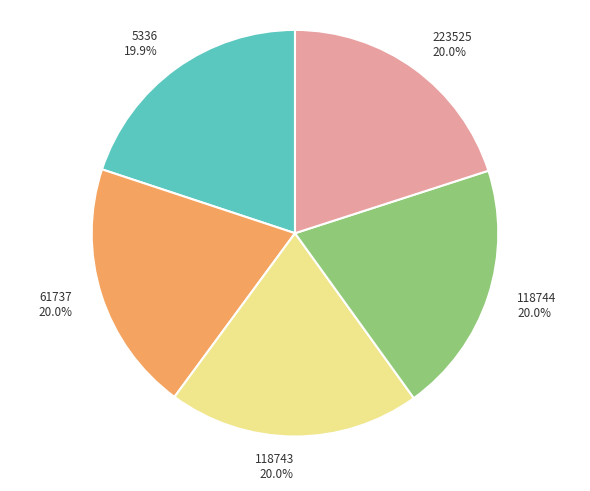

Approximately how many times larger is the value at 5336 compared to 118743?

1.0